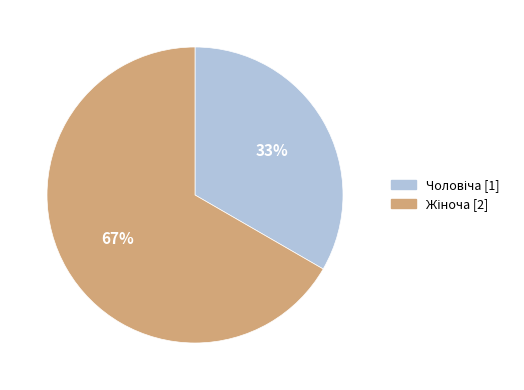

To the nearest percent, what is the average slice percentage?

50%